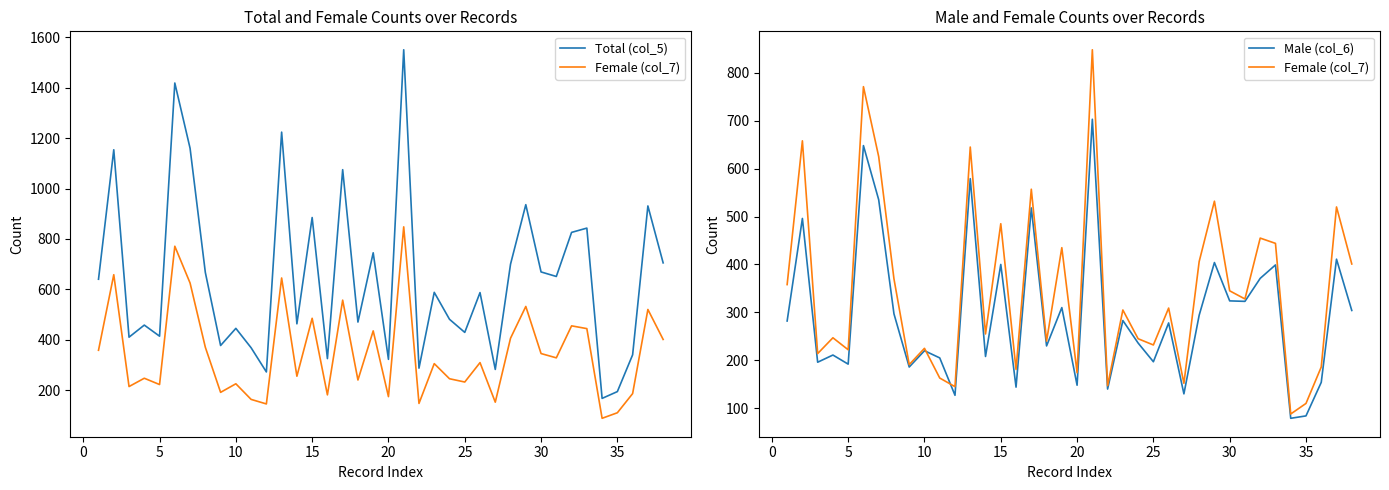

Is this an area chart (filled region under the line)?

No